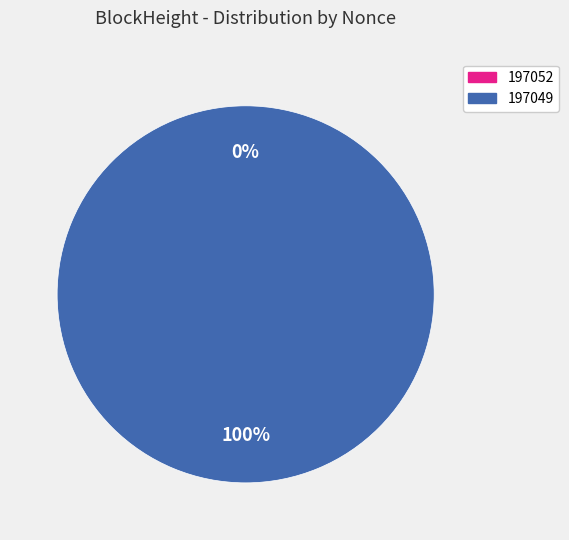

How many slices are in this pie chart?

2